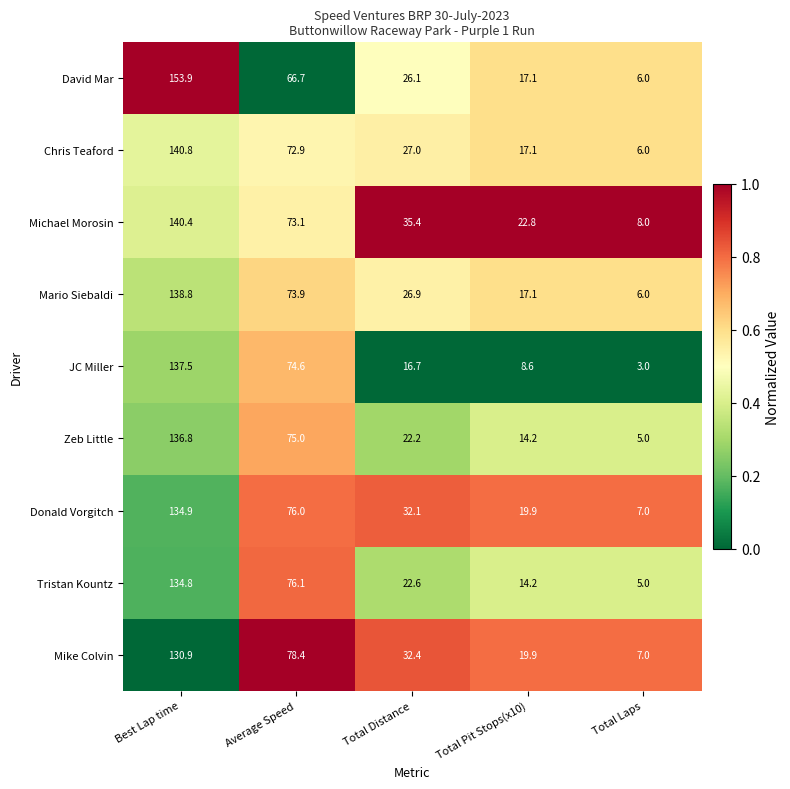

Where is Donald Vorgitch nearest to the value 70?

Average Speed